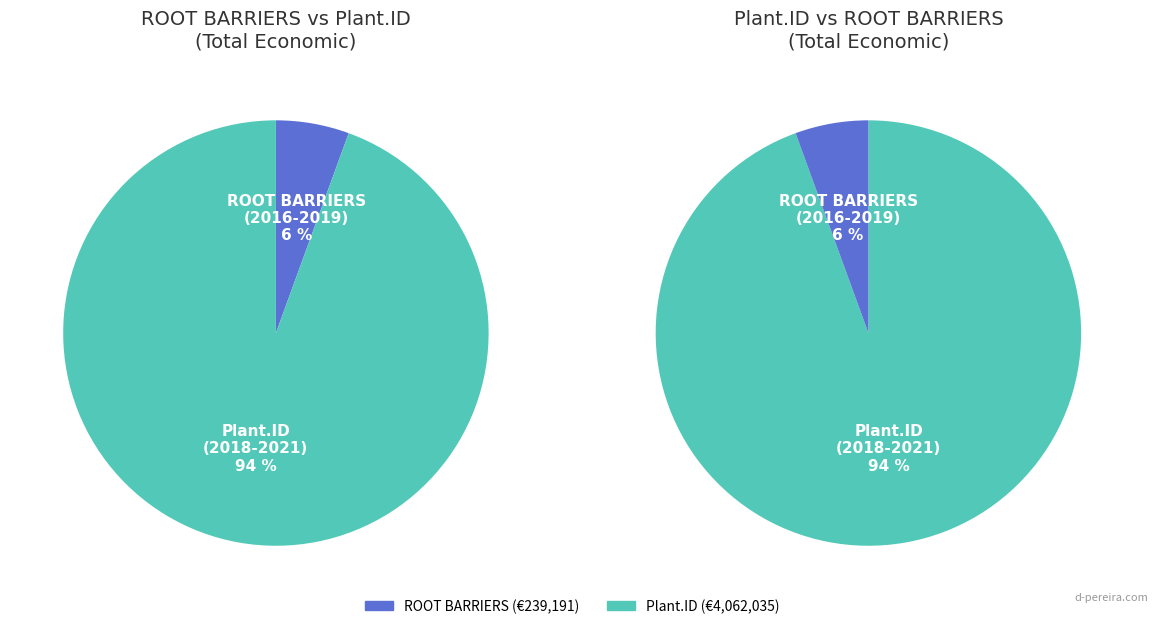

How many slices are in this pie chart?

2